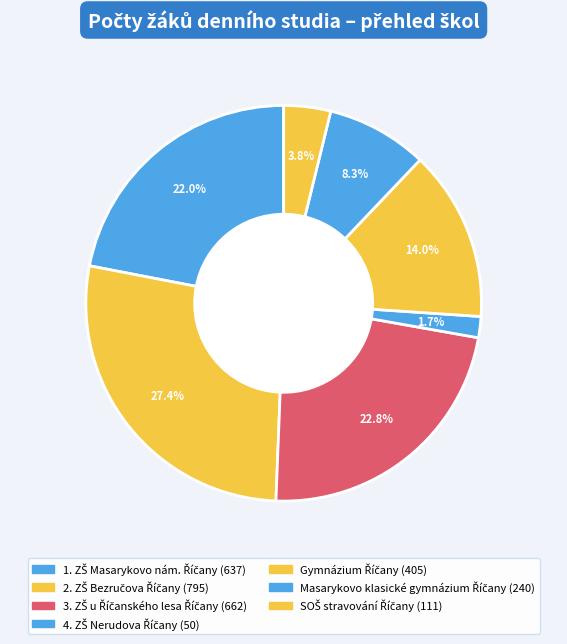

Rank the categories by value from highest to lowest.

2. ZŠ Bezručova Říčany, 3. ZŠ u Říčanského lesa Říčany, 1. ZŠ Masarykovo nám. Říčany, Gymnázium Říčany, Masarykovo klasické gymnázium Říčany, SOŠ stravování Říčany, 4. ZŠ Nerudova Říčany